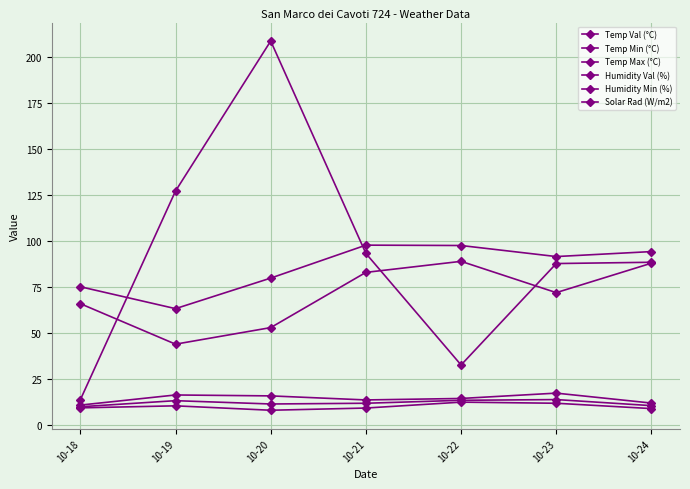

True or false: Temp Max (°C) and Humidity Val (%) intersect in this chart.

False